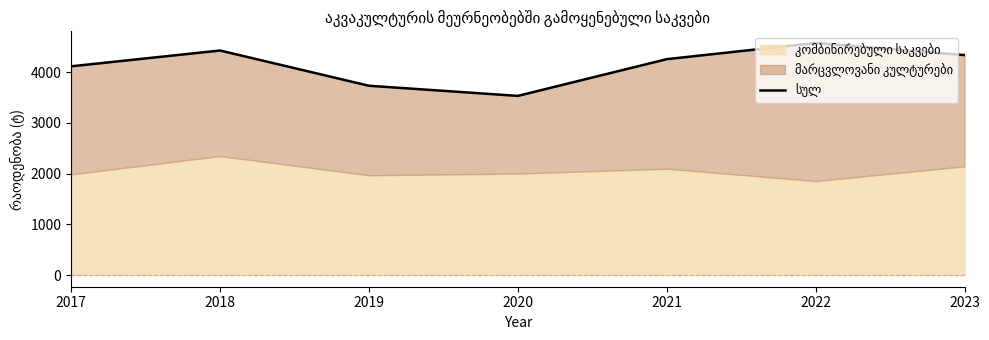

Approximately how many times larger is the value at 2018 compared to 2019?

1.2